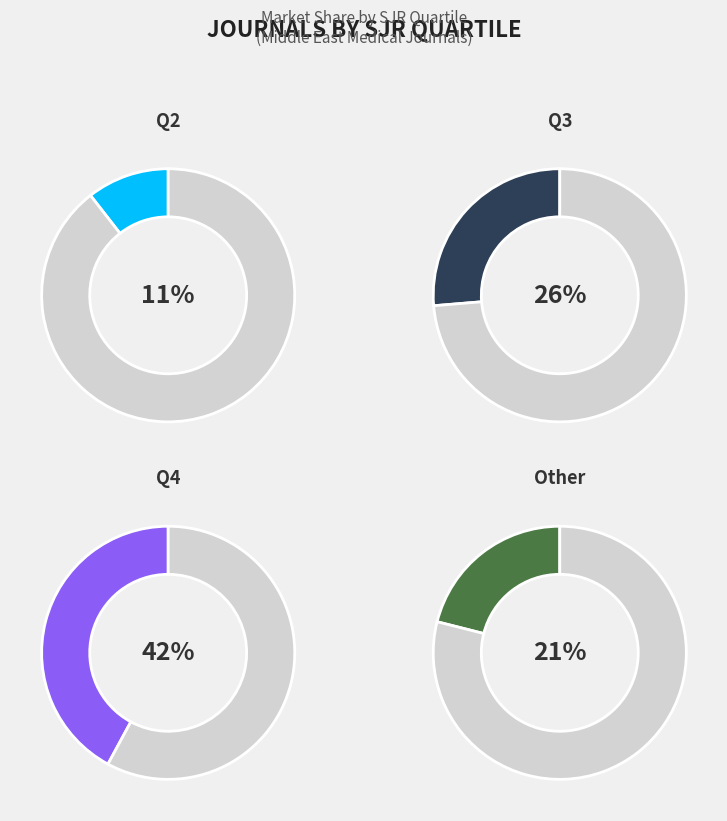

Which slice is the largest?

Q4